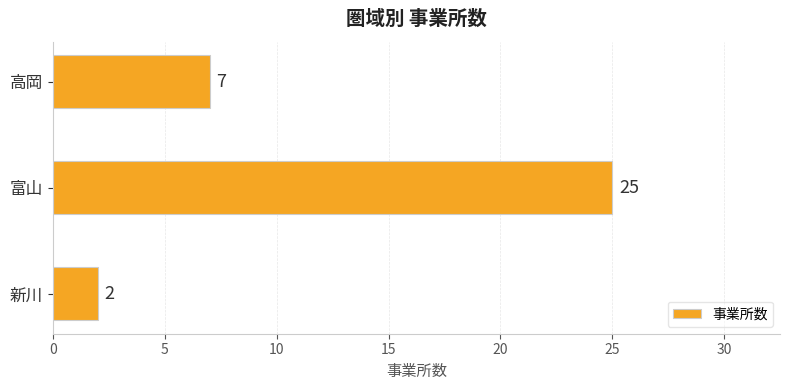

What is the ratio of the value at 新川 to the value at 高岡?

0.3